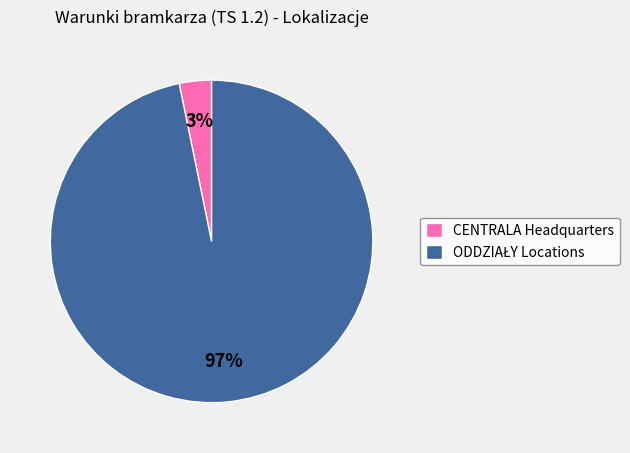

True or false: CENTRALA Headquarters accounts for 3% of the total.

True